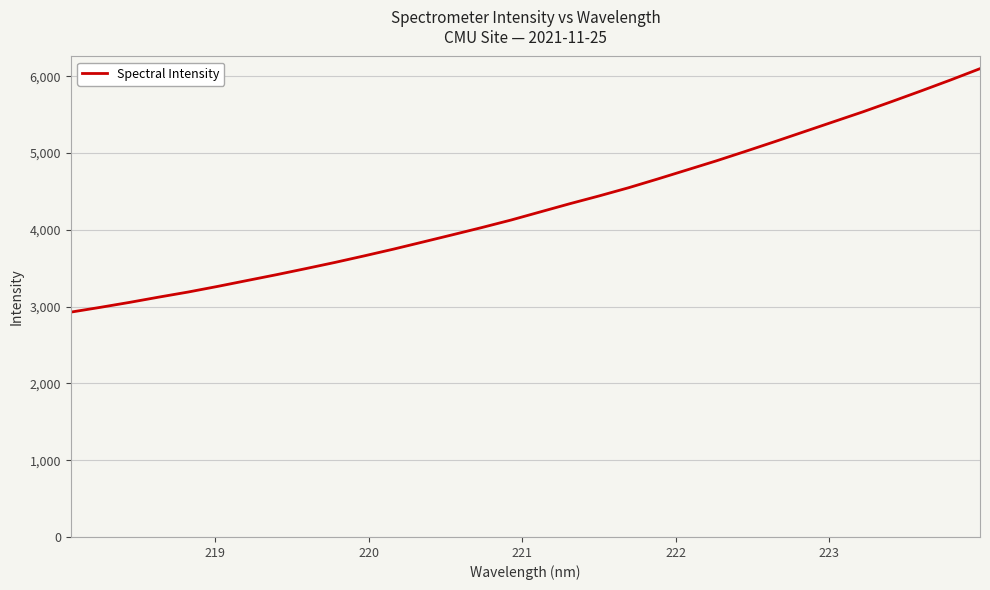

What is the smallest value displayed?

2928.1